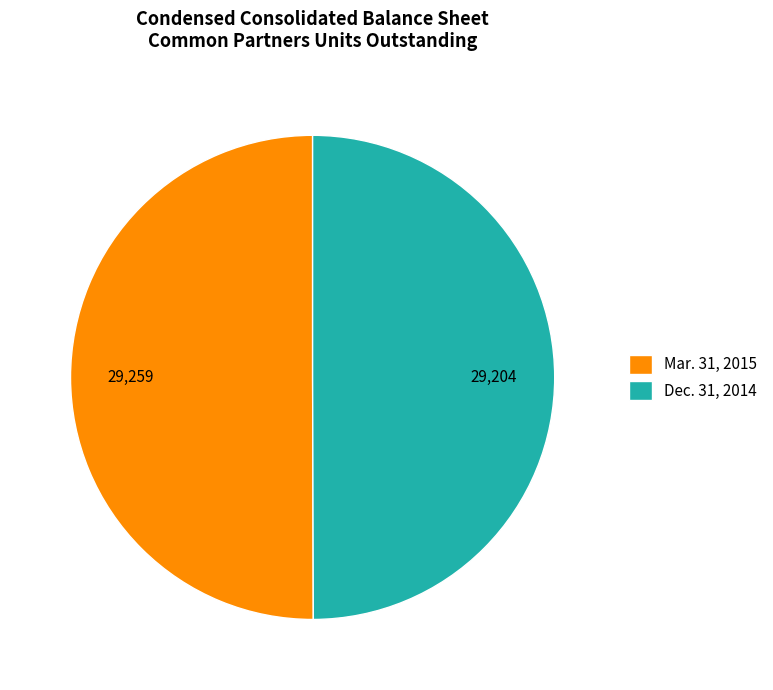

Do Mar. 31, 2015 and Dec. 31, 2014 together represent more than half of the pie?

Yes